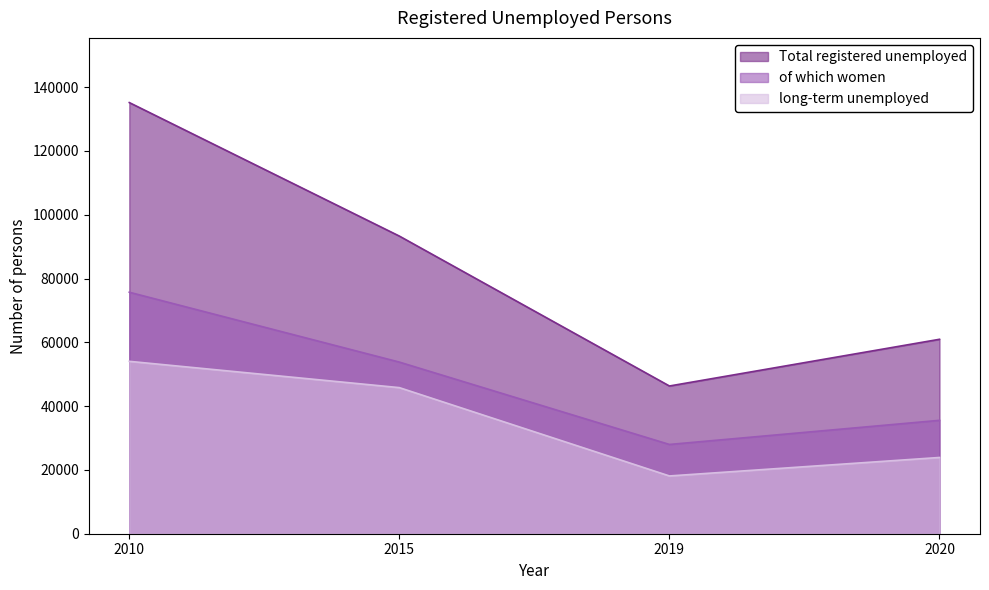

Rank the series by their maximum value, from highest to lowest.

Total registered unemployed, of which women, long-term unemployed